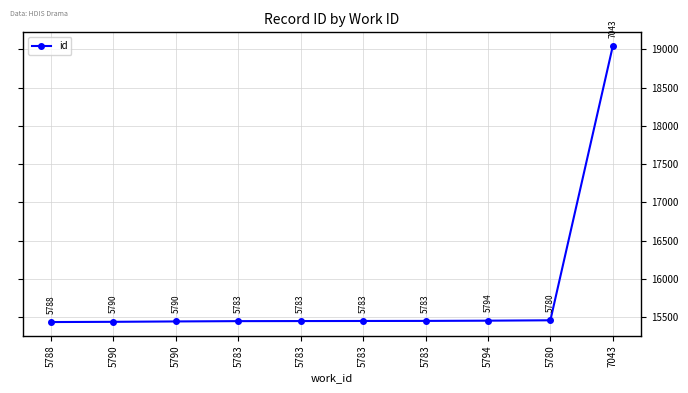

How many series are shown in this chart?

1